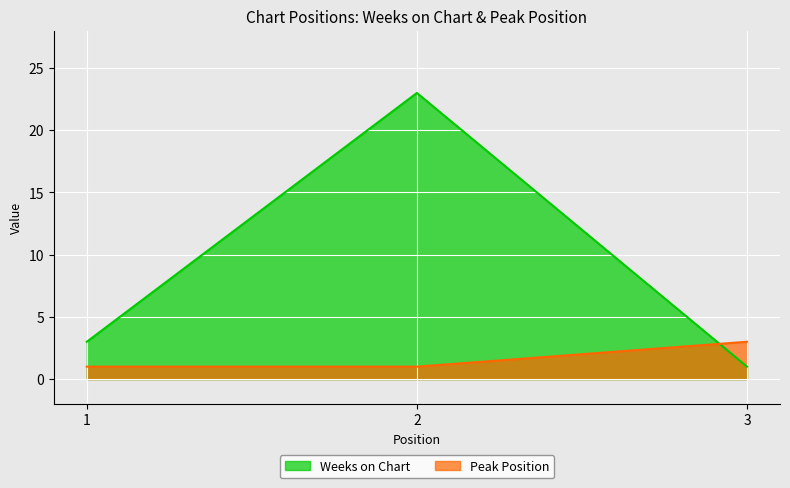

Which series has the widest spread of values?

Weeks on Chart